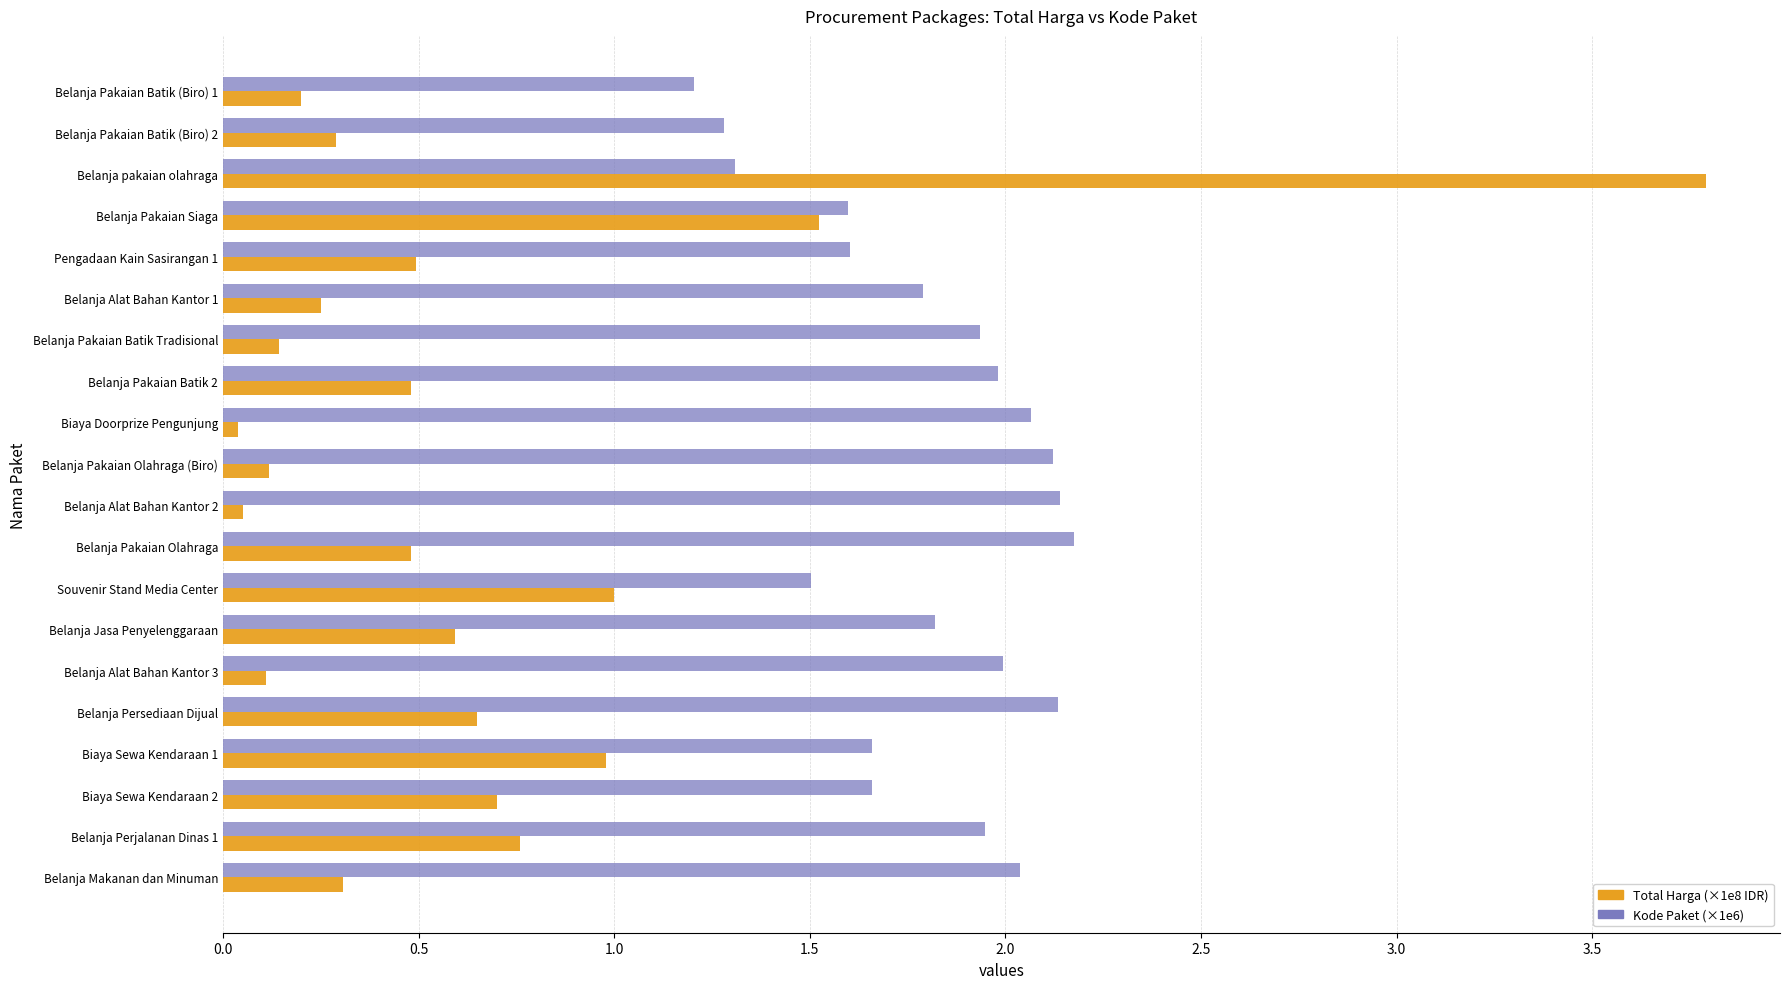

What is the total value across all series at Belanja Pakaian Olahraga (Biro)?

2.2